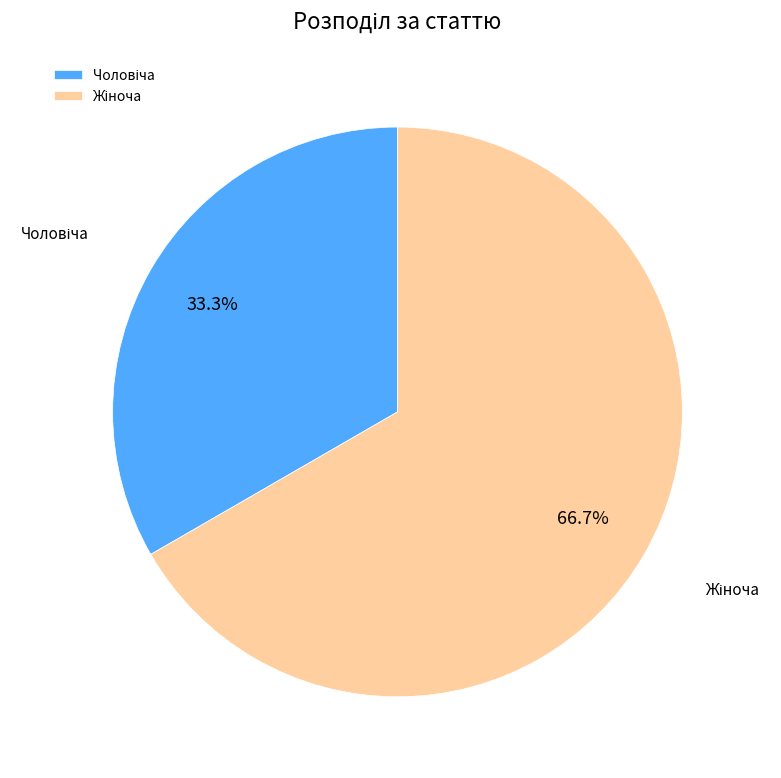

Is there any slice that represents more than half of the pie?

Yes